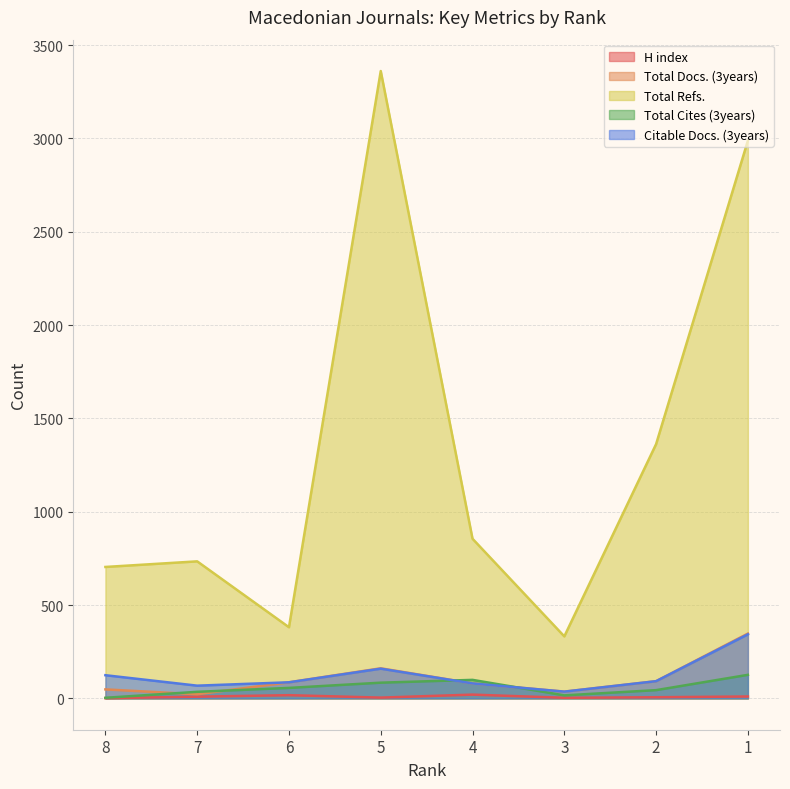

How many data points in Total Cites (3years) are less than 56?

4